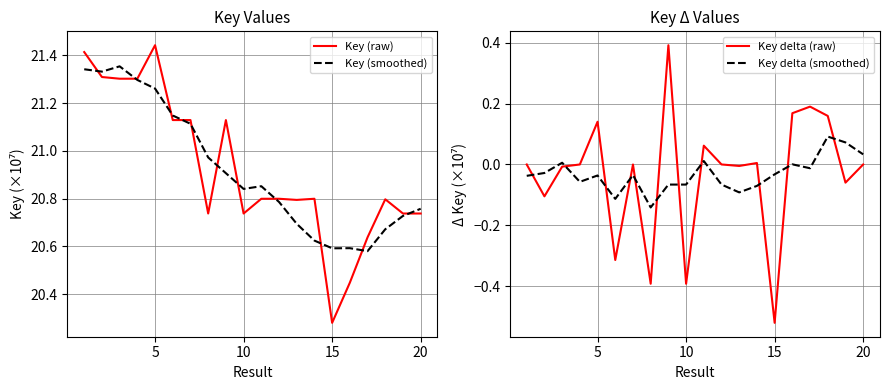

The Key (smoothed) series shows 20.6 at 15. True or false?

True